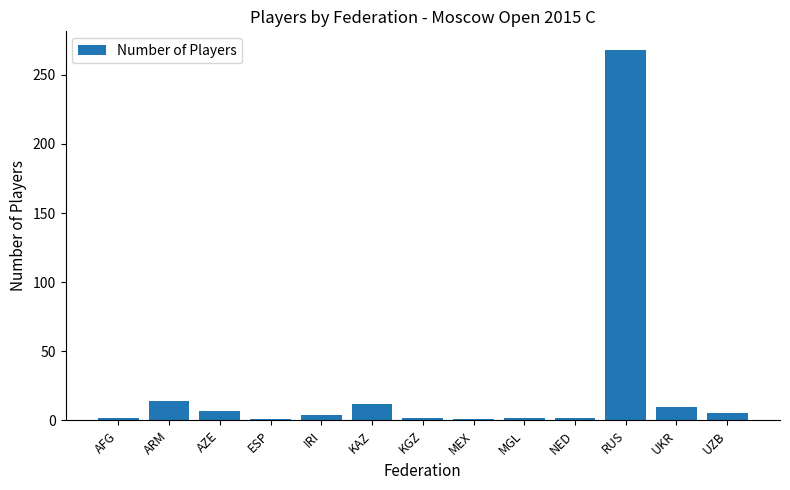

Read the value at UKR.

10